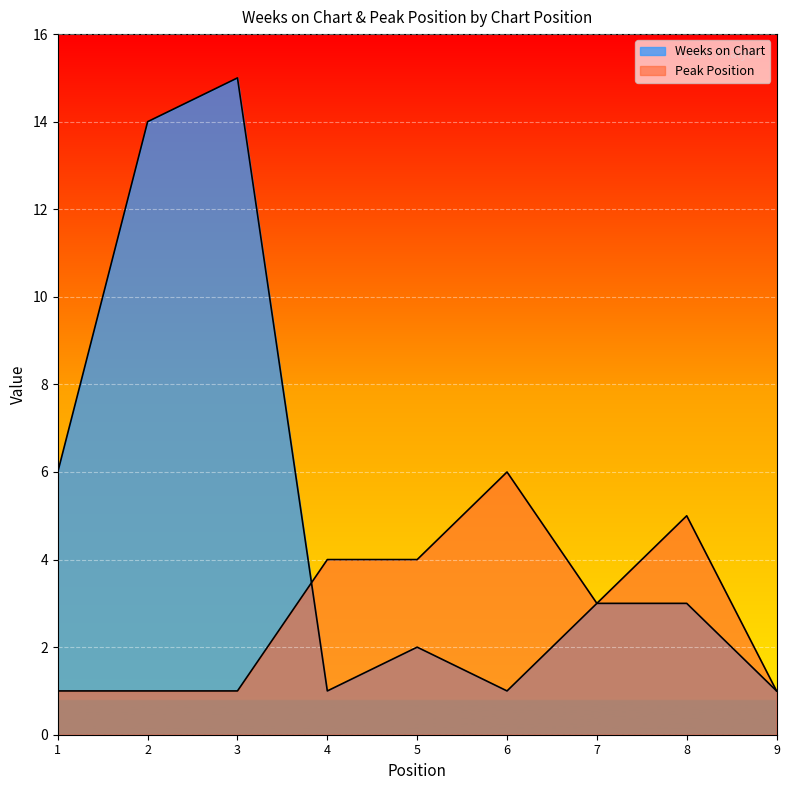

At which category does the chart reach its minimum across all series?

4